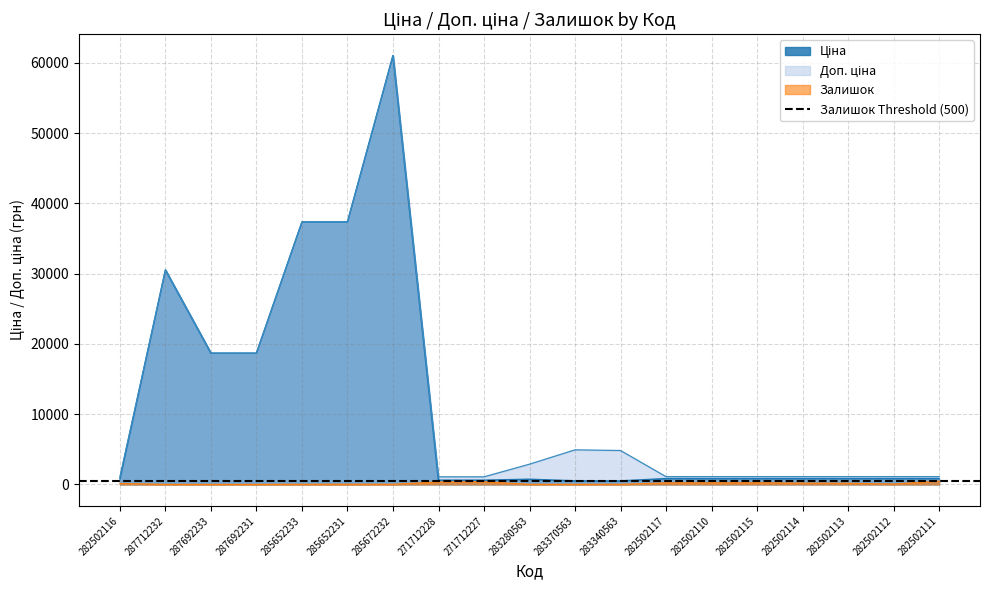

Where is Доп. ціна nearest to the value 31049?

287712232